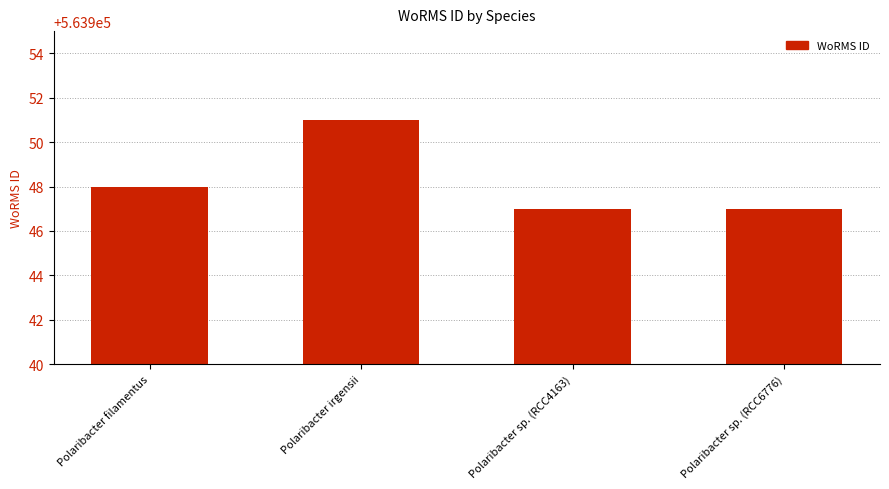

What is the difference between the second highest and minimum values?

1